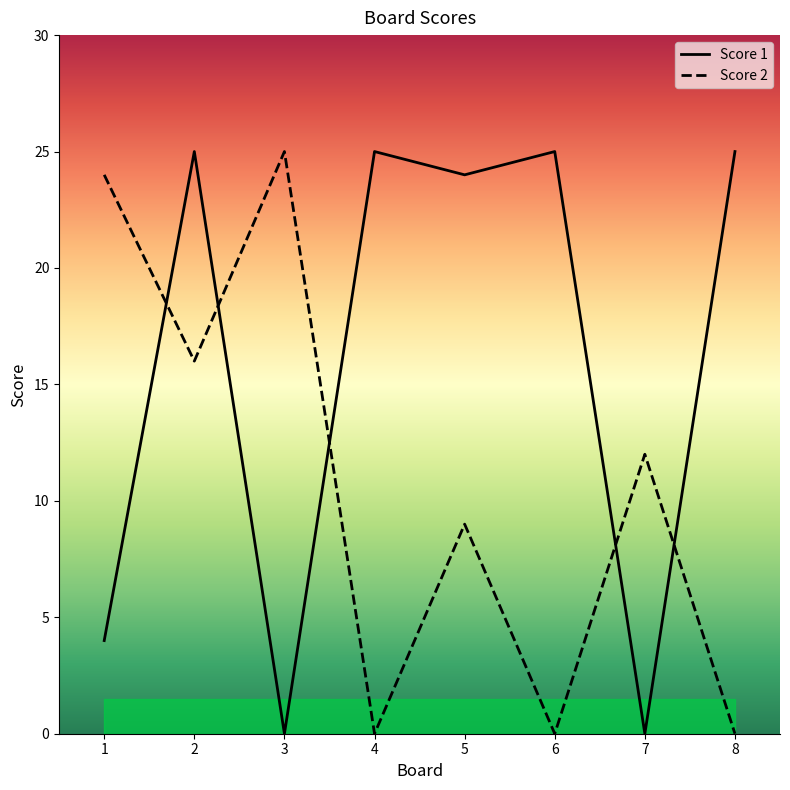

Reading left to right, transcribe all the data shown in this chart.

Score 1: 1=4	2=25	3=0	4=25	5=24	6=25	7=0	8=25
Score 2: 1=24	2=16	3=25	4=0	5=9	6=0	7=12	8=0